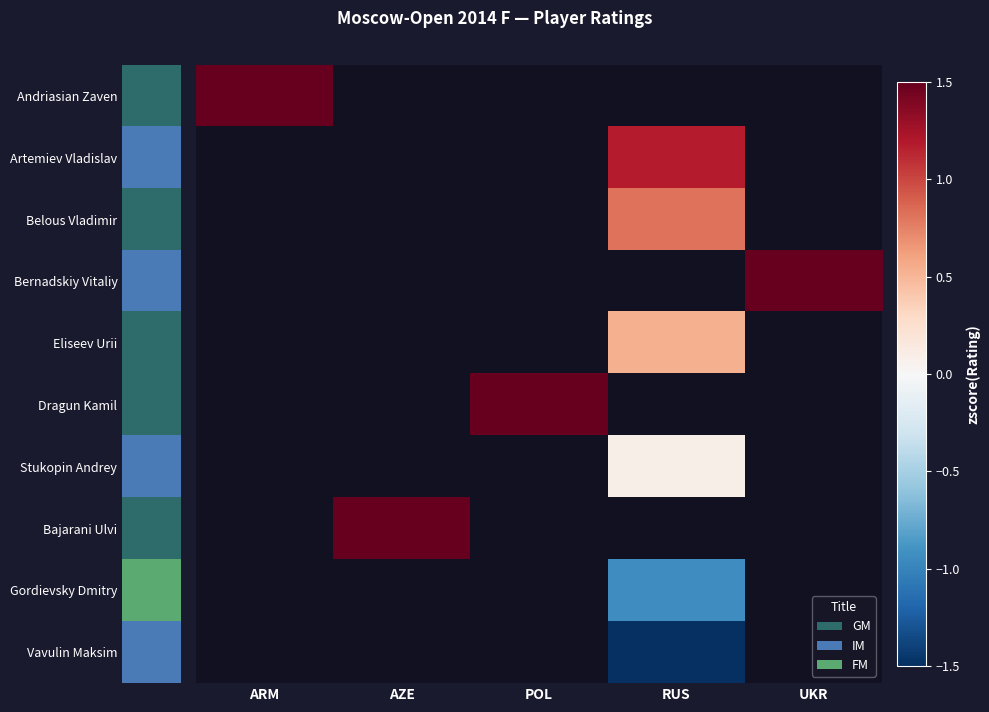

At which label does Artemiev Vladislav reach its minimum?

ARM